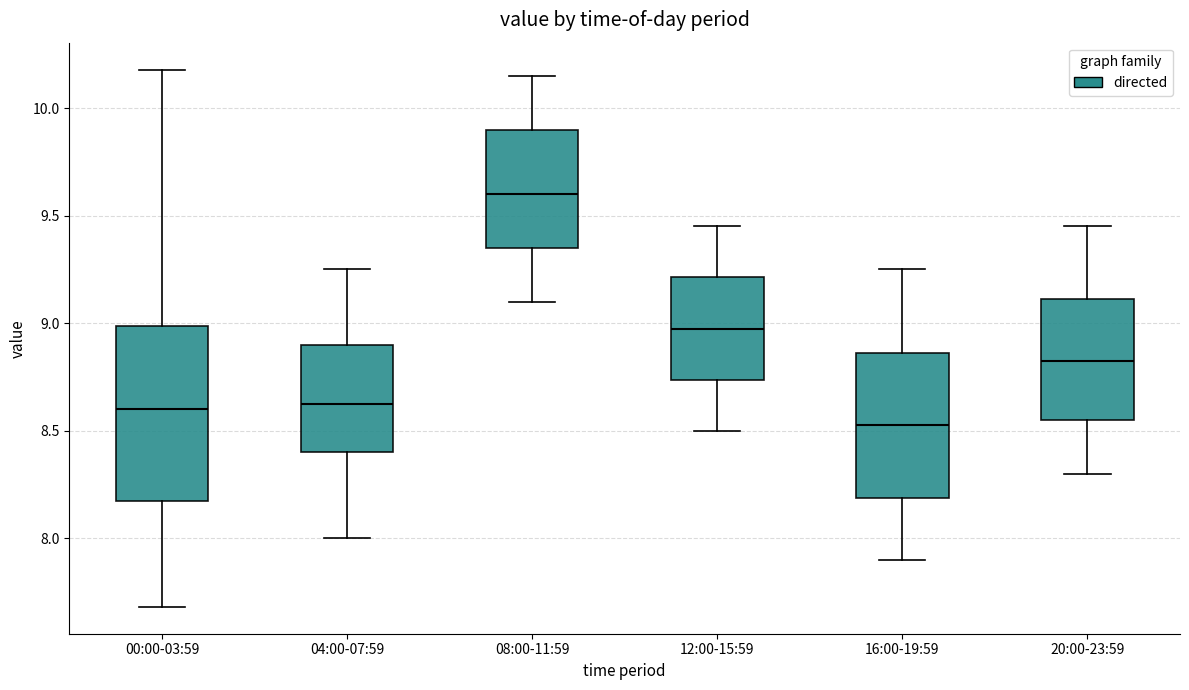

Where does the lower whisker of the box for 12:00-15:59 end on the y-axis? The values are not printed on the chart, so give them approximately, as read against the axis.

8.50